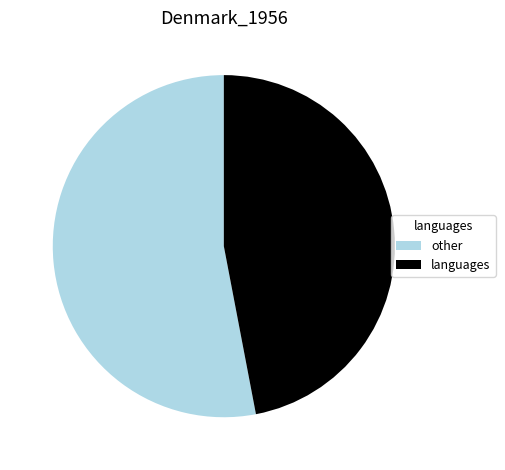

Do languages and other together represent more than half of the pie?

Yes